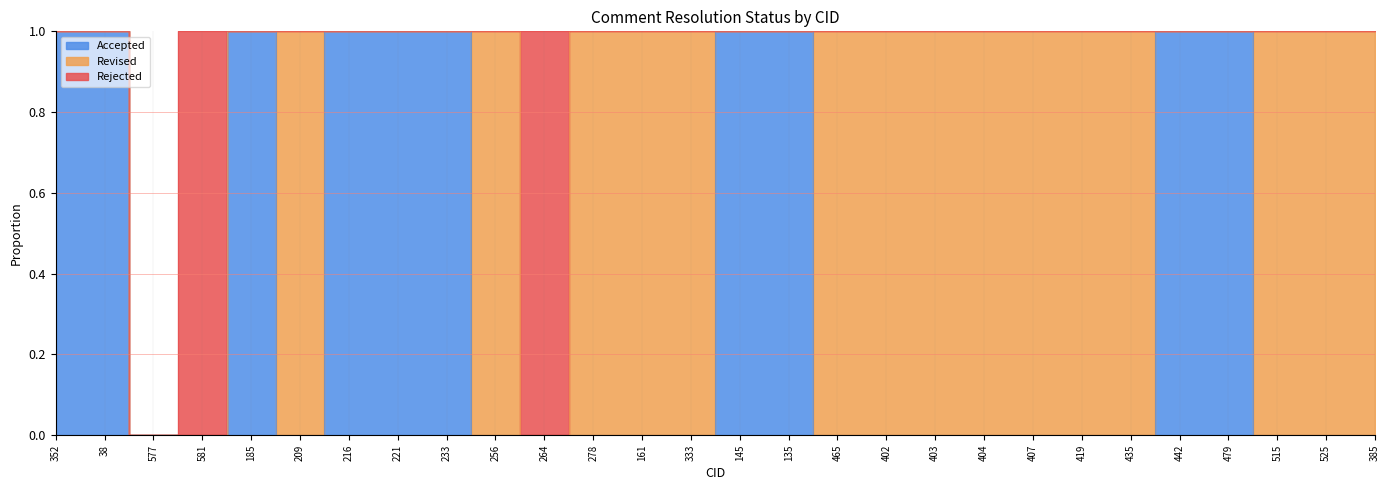

How many Rejected values are between 0 and 1?

28